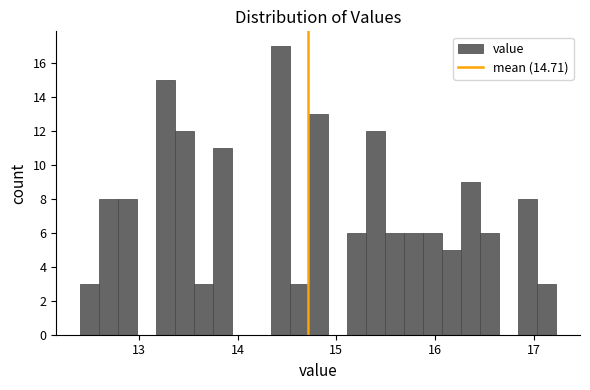

Around what value on the x-axis is the tallest bar? Give the approximate position of its centre, as read against the axis.

14.4